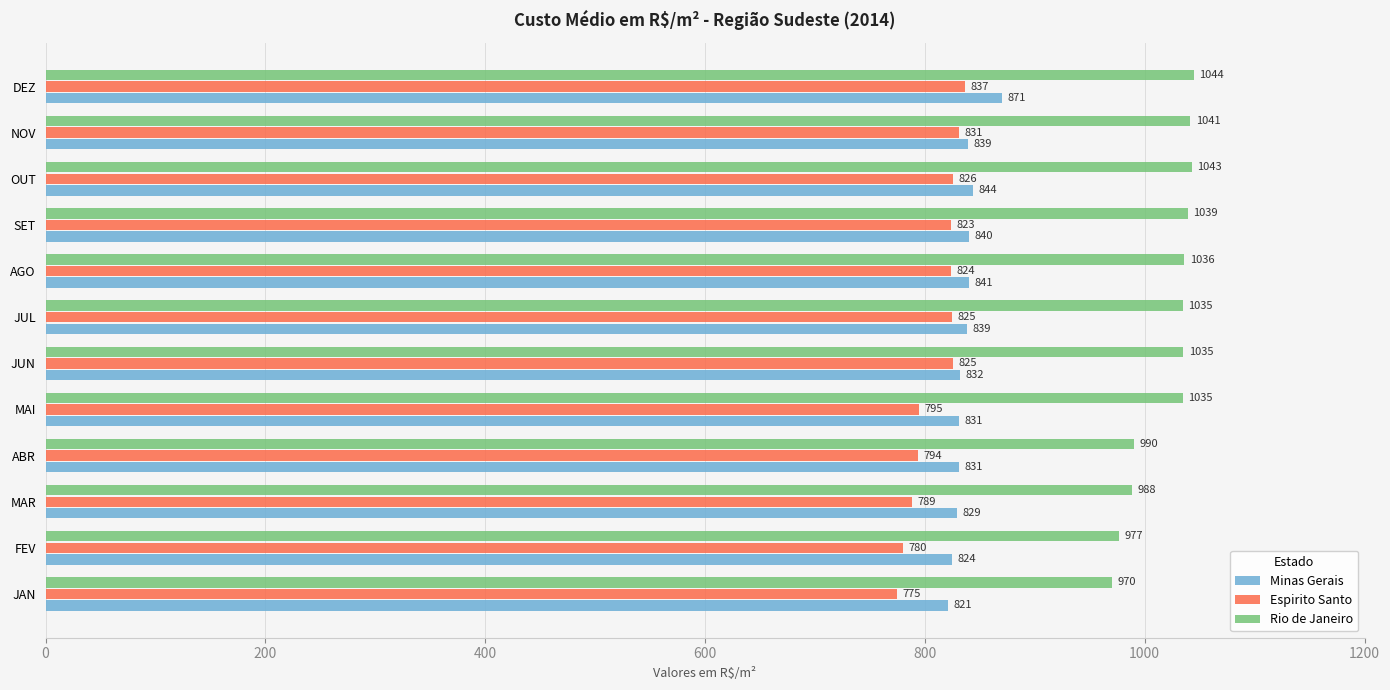

True or false: Minas Gerais has a value of 1101.0 at JUN.

False